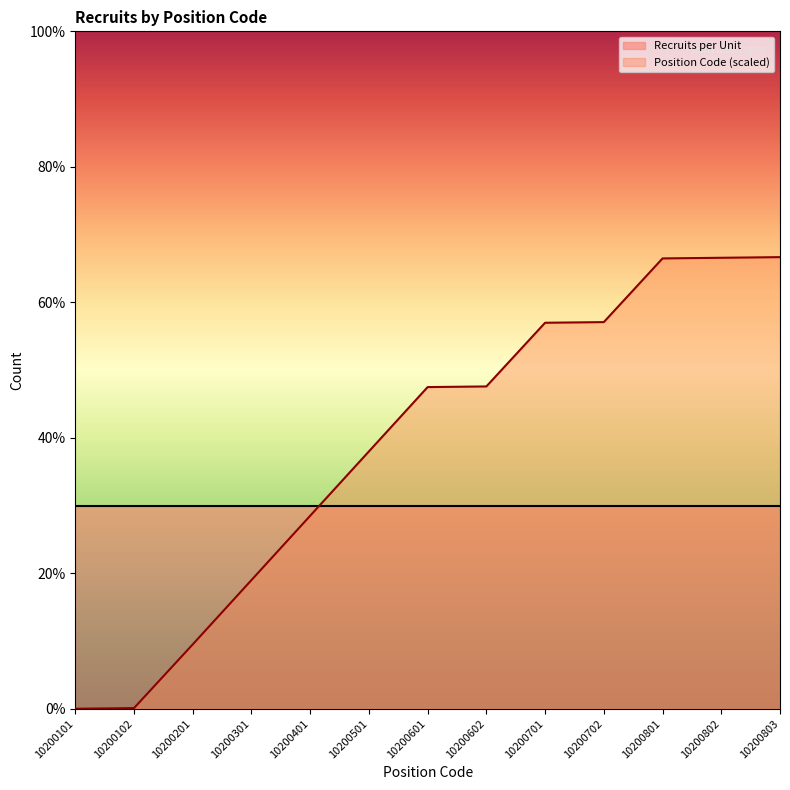

Reading left to right, extract all data points from this chart.

0.0	0.0	0.9	1.9	2.8	3.8	4.7	4.8	5.7	5.7	6.6	6.7	6.7